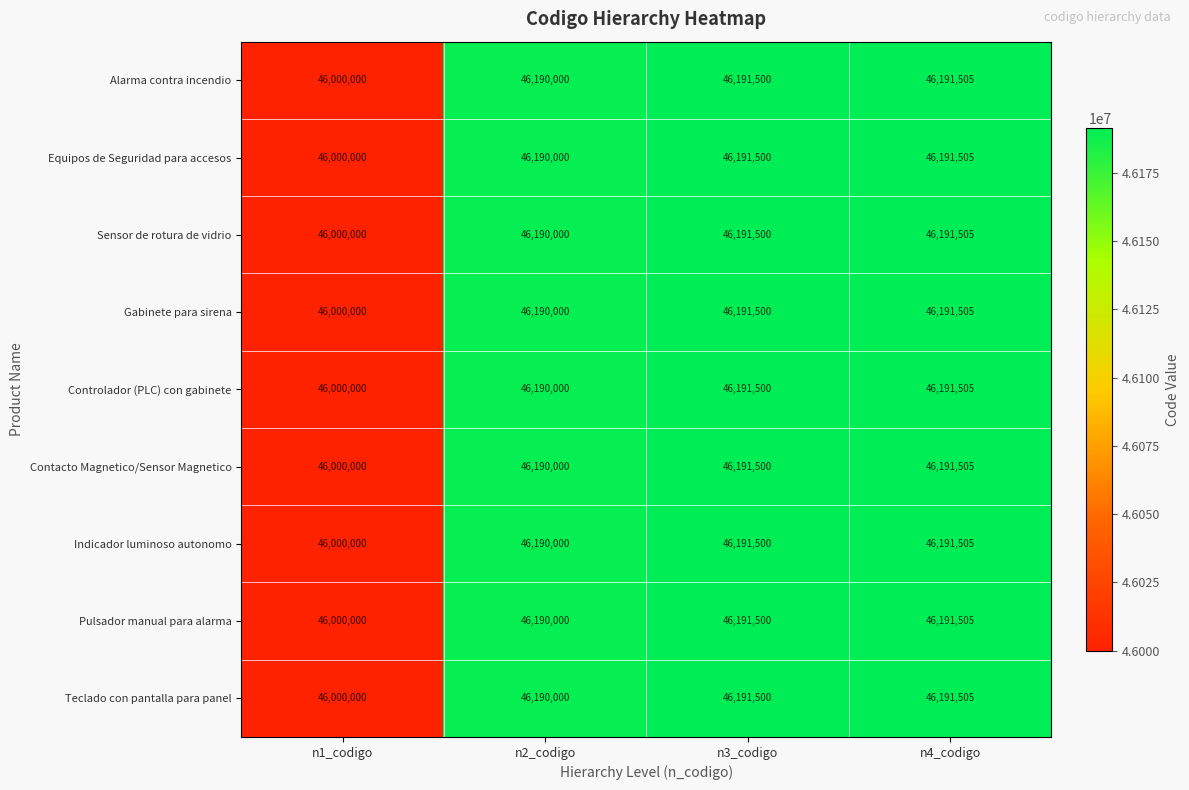

List the labels in order of Sensor de rotura de vidrio value, smallest first.

n1_codigo, n2_codigo, n3_codigo, n4_codigo